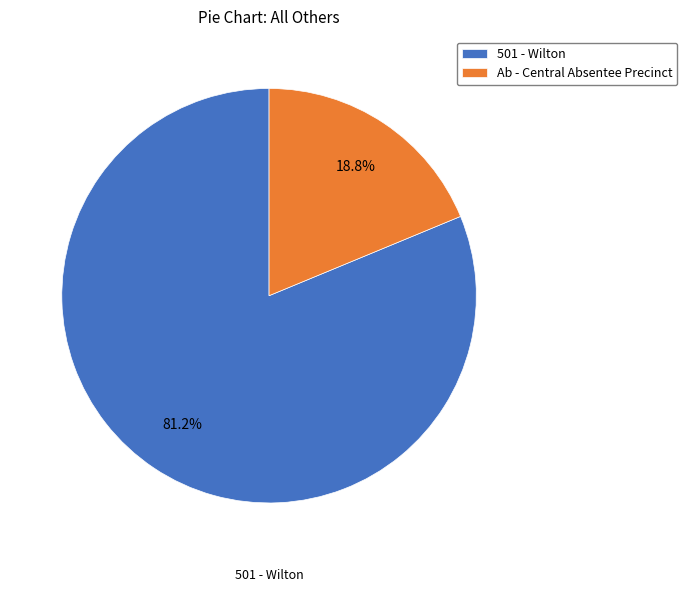

What is the ratio of the value at 501 - Wilton to the value at Ab - Central Absentee Precinct?

4.3